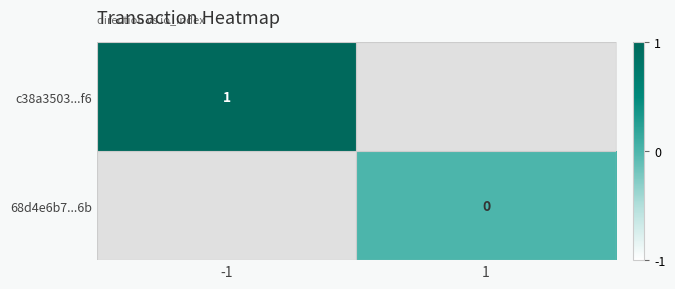

The value of c38a3503...f6 at -1 is 2. True or false?

False